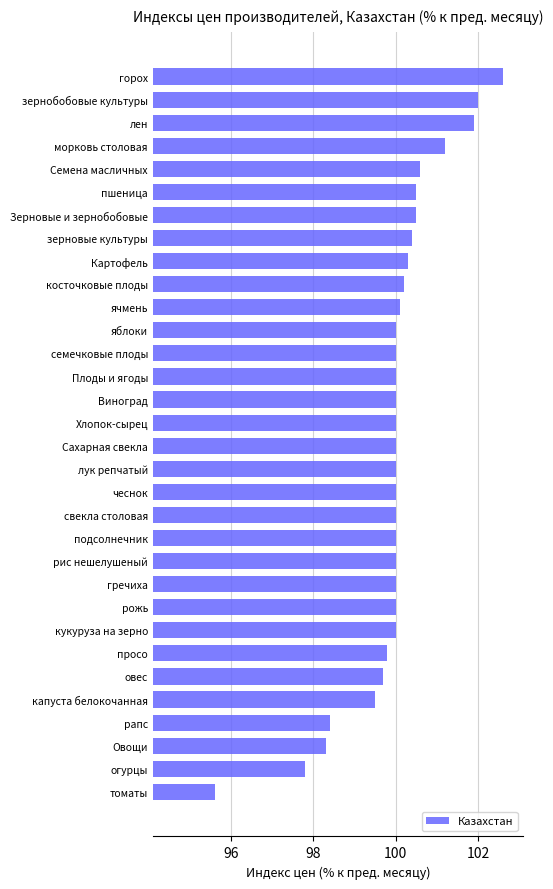

What is the change in value from Плоды и ягоды to Зерновые и зернобобовые?

+0.5